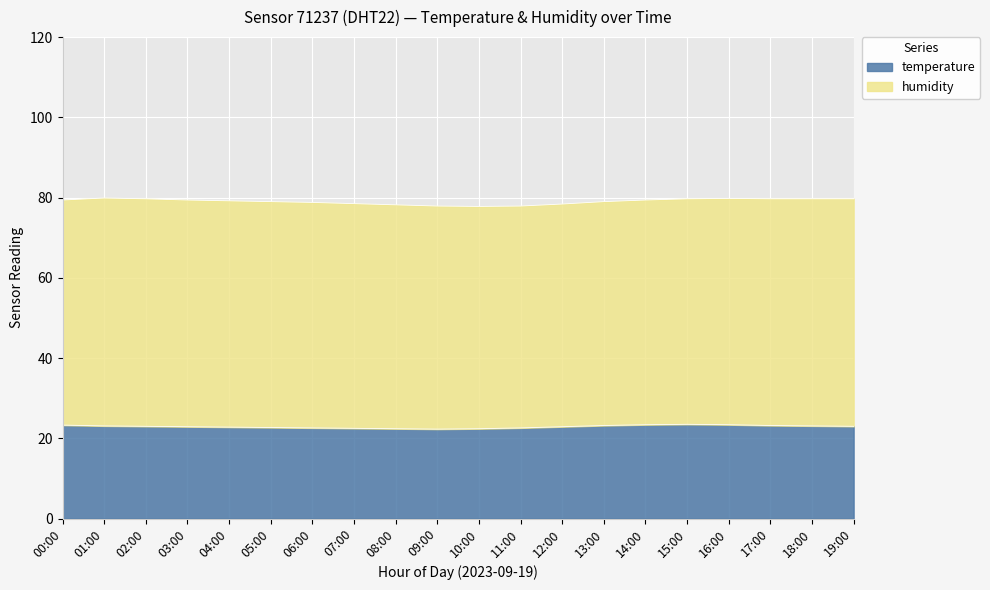

Rank the categories by value from lowest to highest.

09:00, 08:00, 10:00, 07:00, 06:00, 11:00, 05:00, 04:00, 03:00, 12:00, 02:00, 19:00, 01:00, 18:00, 13:00, 17:00, 00:00, 14:00, 16:00, 15:00